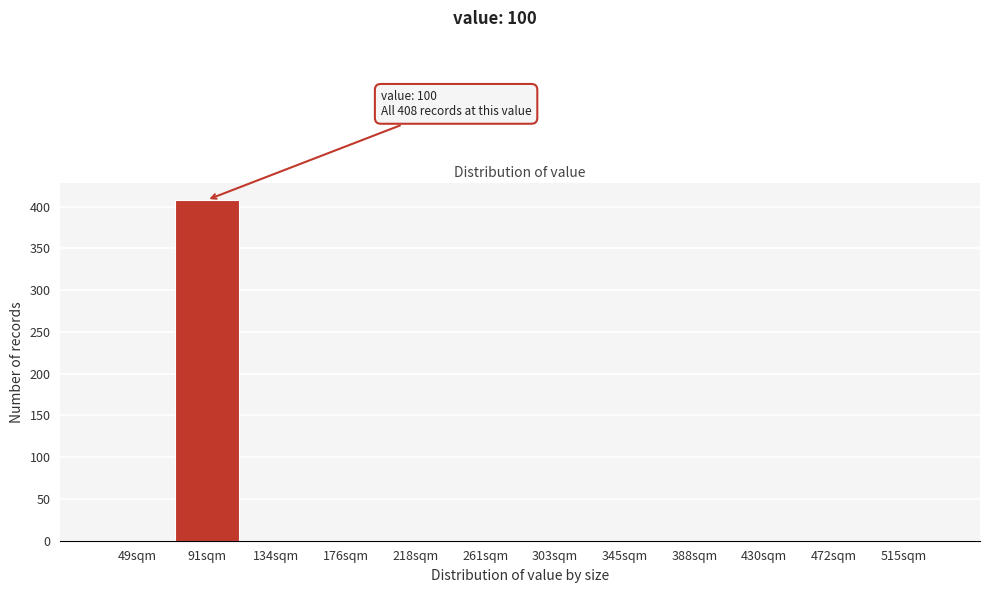

Reading left to right, extract all data points from this chart.

49sqm=0	91sqm=408	134sqm=0	176sqm=0	218sqm=0	261sqm=0	303sqm=0	345sqm=0	388sqm=0	430sqm=0	472sqm=0	515sqm=0